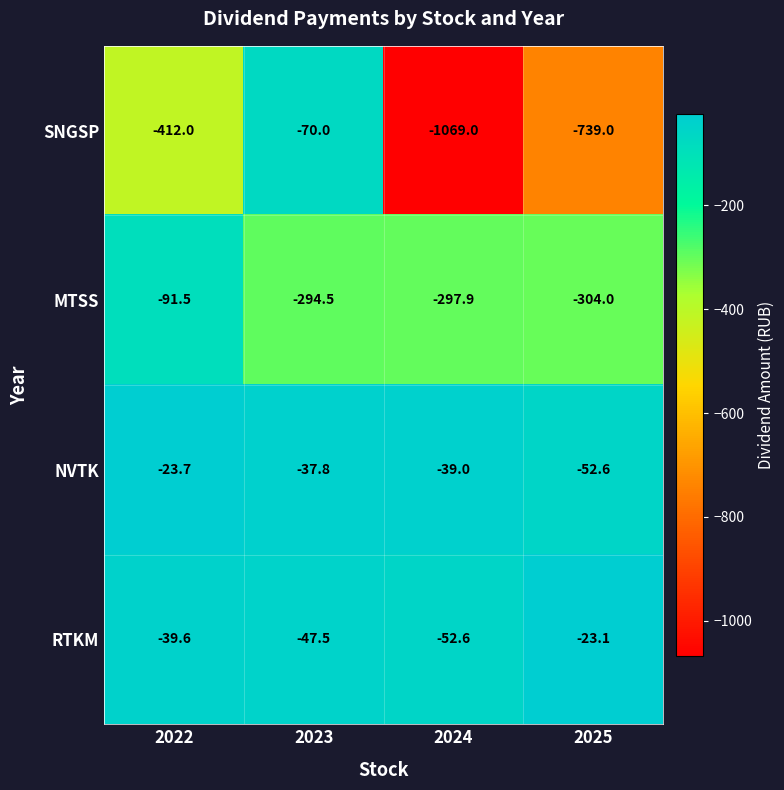

What is the lowest value of the MTSS series?

-304.0